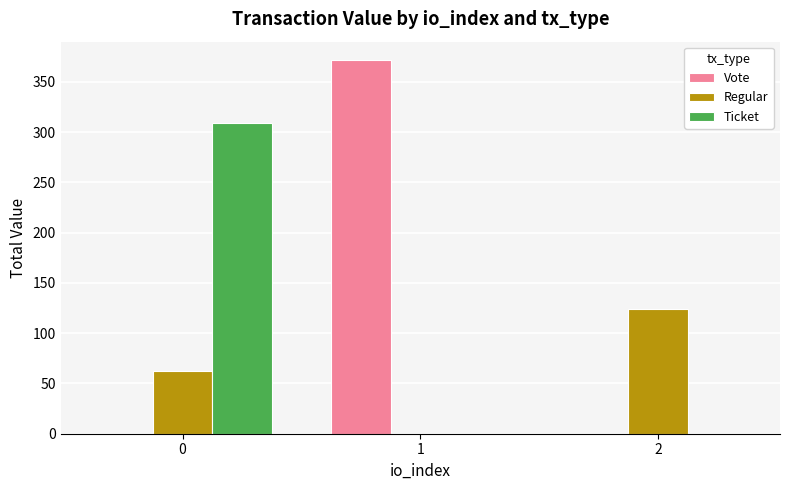

Reading right to left, extract all data points from this chart.

Vote: 2=0.0	1=371.5	0=0.0
Regular: 2=124.6	1=0.0	0=62.3
Ticket: 2=0.0	1=0.0	0=309.6